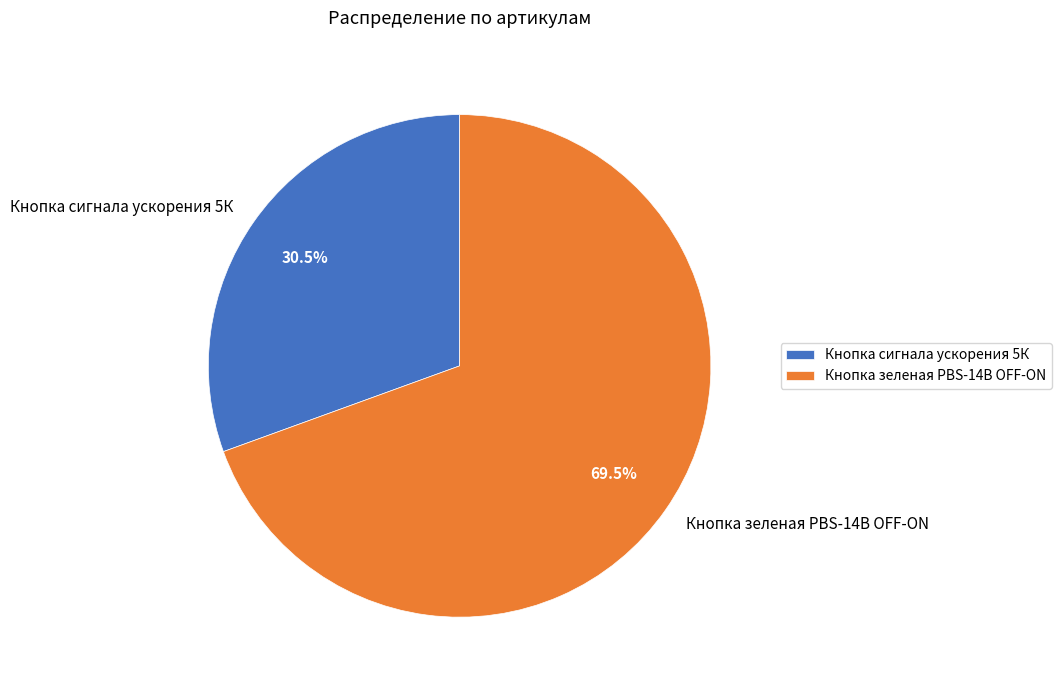

How many slices are in this pie chart?

2